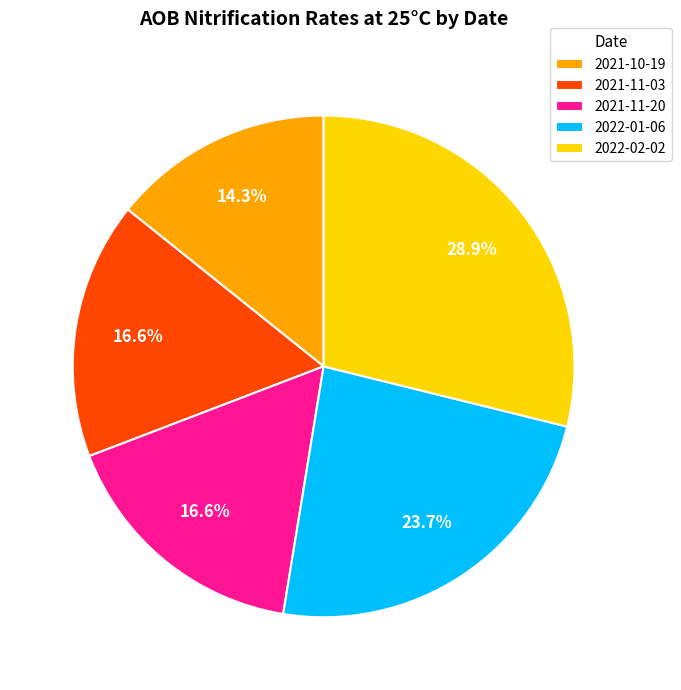

Count the number of slices in the pie.

5